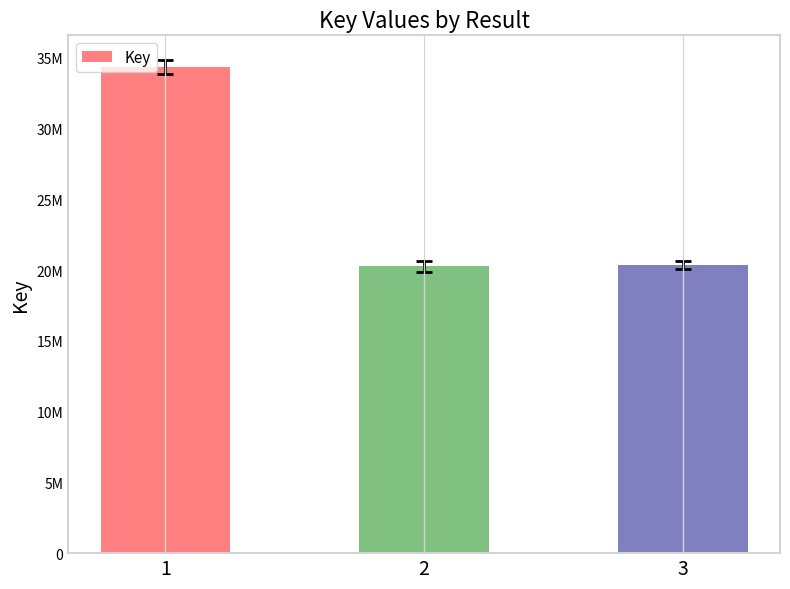

Are the bars horizontal?

No